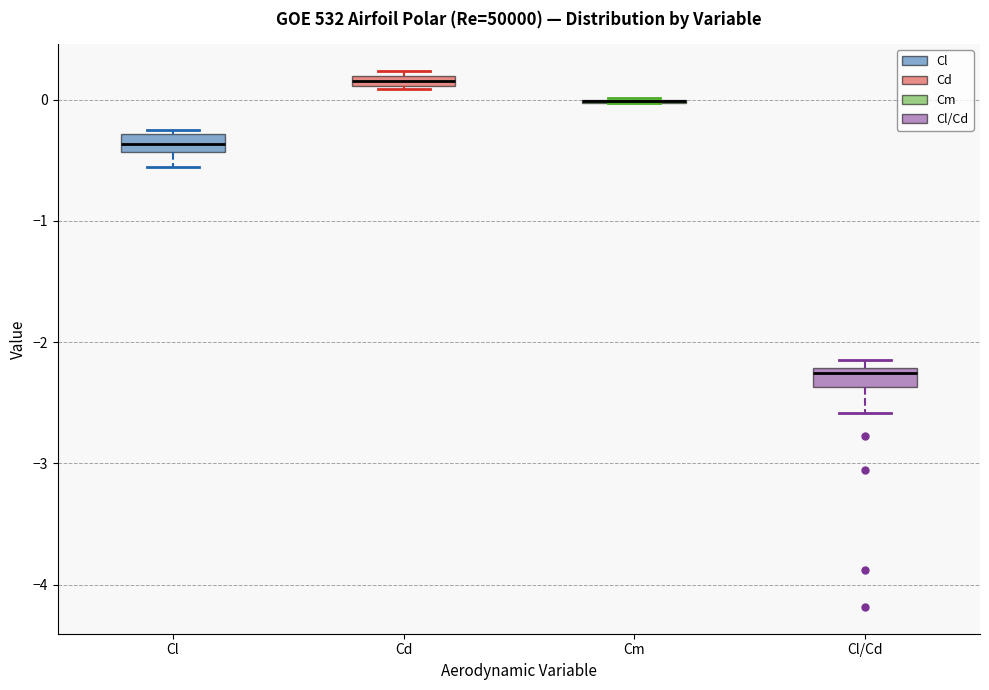

Where is the lower edge of the box for Cl/Cd on the y-axis? The values are not printed on the chart, so give them approximately, as read against the axis.

-2.4